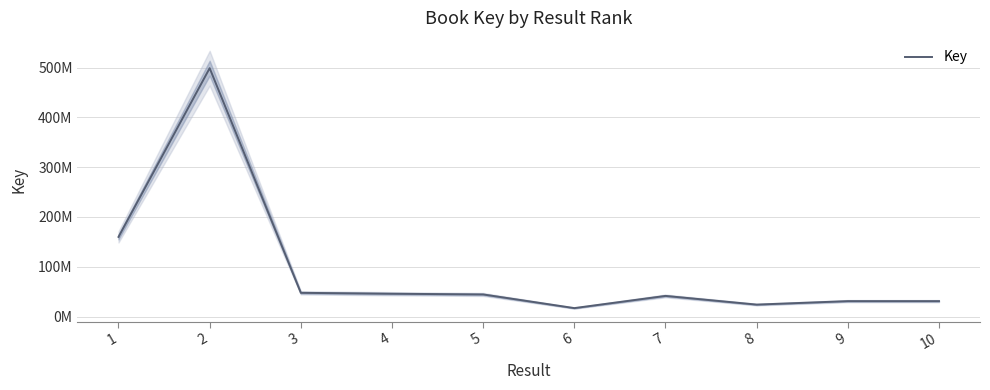

Which has a higher value, 5 or 3?

3